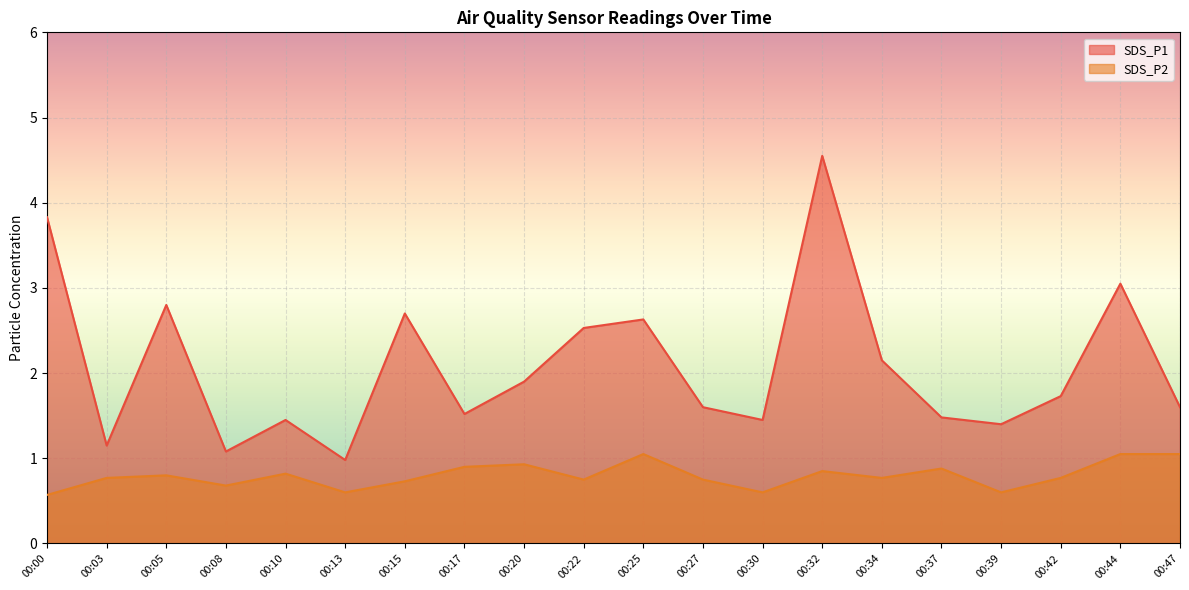

Count the number of data series in this chart.

2